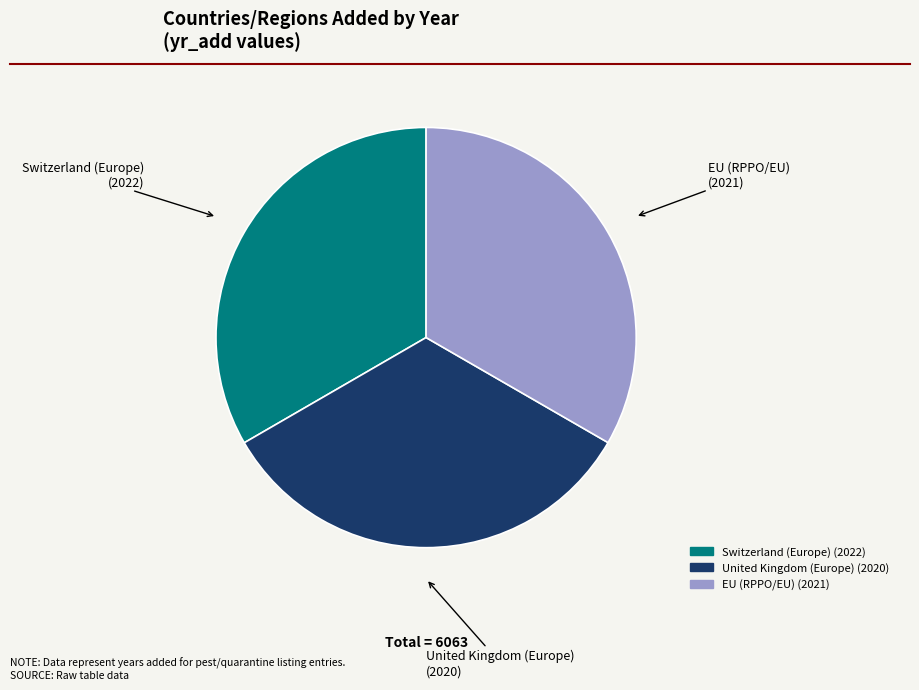

Is there a majority slice in this chart?

No